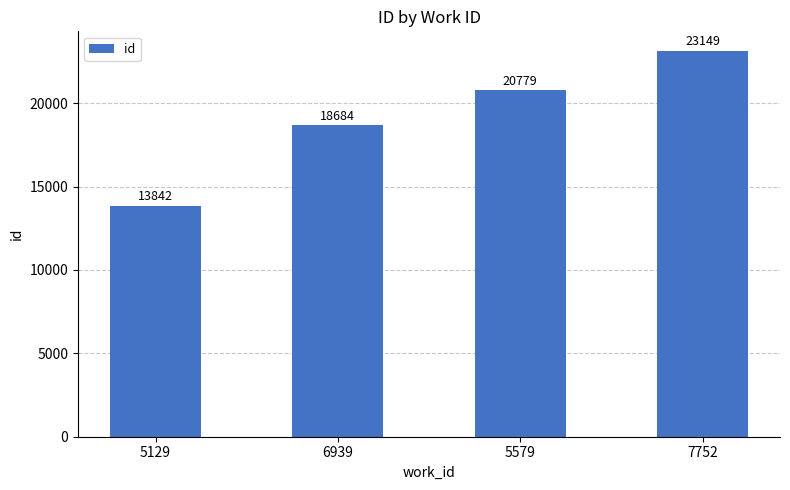

Approximately how many times larger is the value at 7752 compared to 6939?

1.2